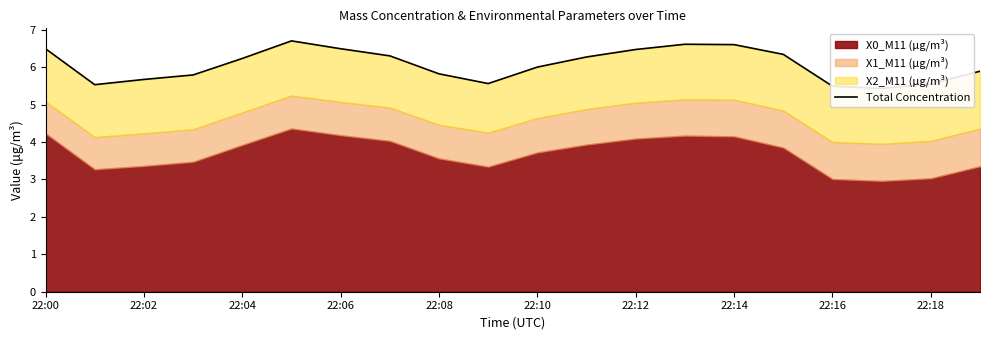

What is the value of the 14th point from the left?

6.6